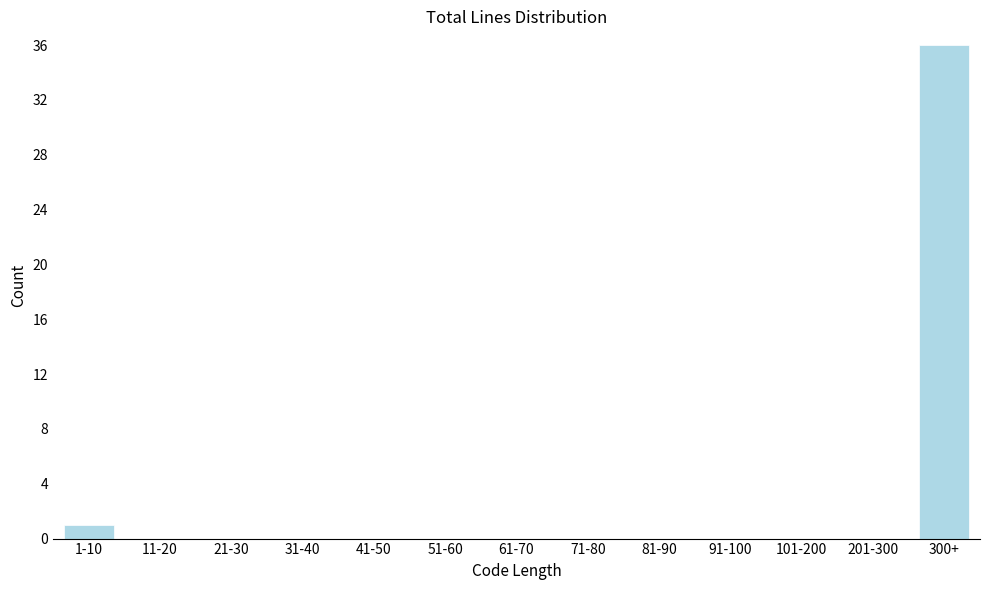

Reading left to right, what are all the values shown in this chart?

1-10=1	11-20=0	21-30=0	31-40=0	41-50=0	51-60=0	61-70=0	71-80=0	81-90=0	91-100=0	101-200=0	201-300=0	300+=36